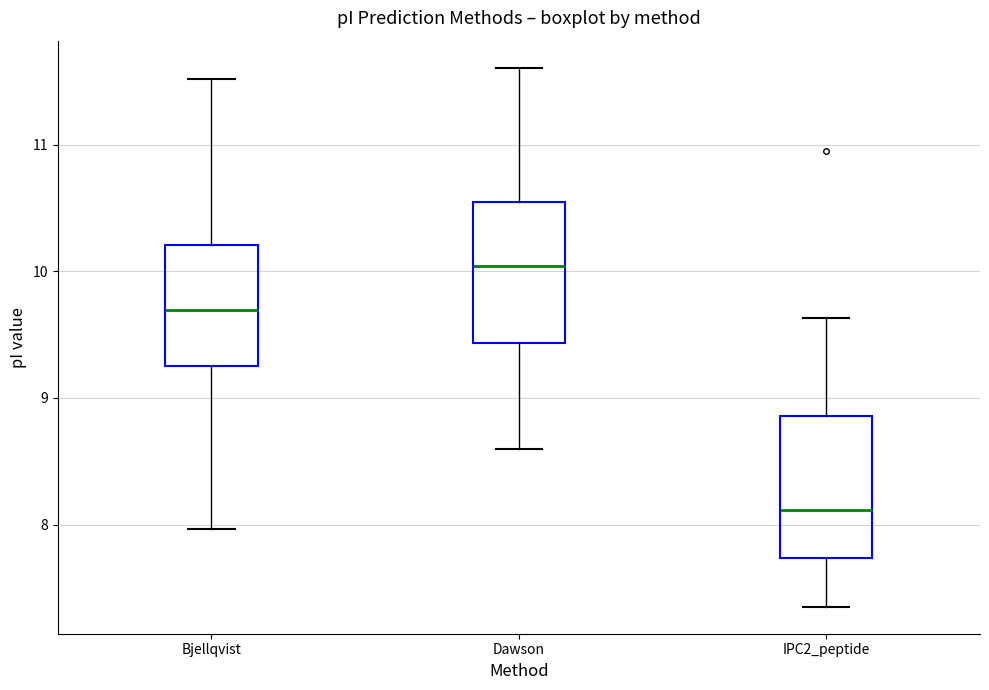

Reading left to right, transcribe this box plot: for each box, give where its median line is, the range the box spans, and where its two whiskers end, as read against the y-axis. The values are not printed on the chart, so give them approximately, as read against the axis.

Bjellqvist: median 9.7, box 9.3 to 10.2, whiskers 8.0 to 11.5
Dawson: median 10.0, box 9.4 to 10.5, whiskers 8.6 to 11.6
IPC2_peptide: median 8.1, box 7.7 to 8.9, whiskers 7.4 to 9.6